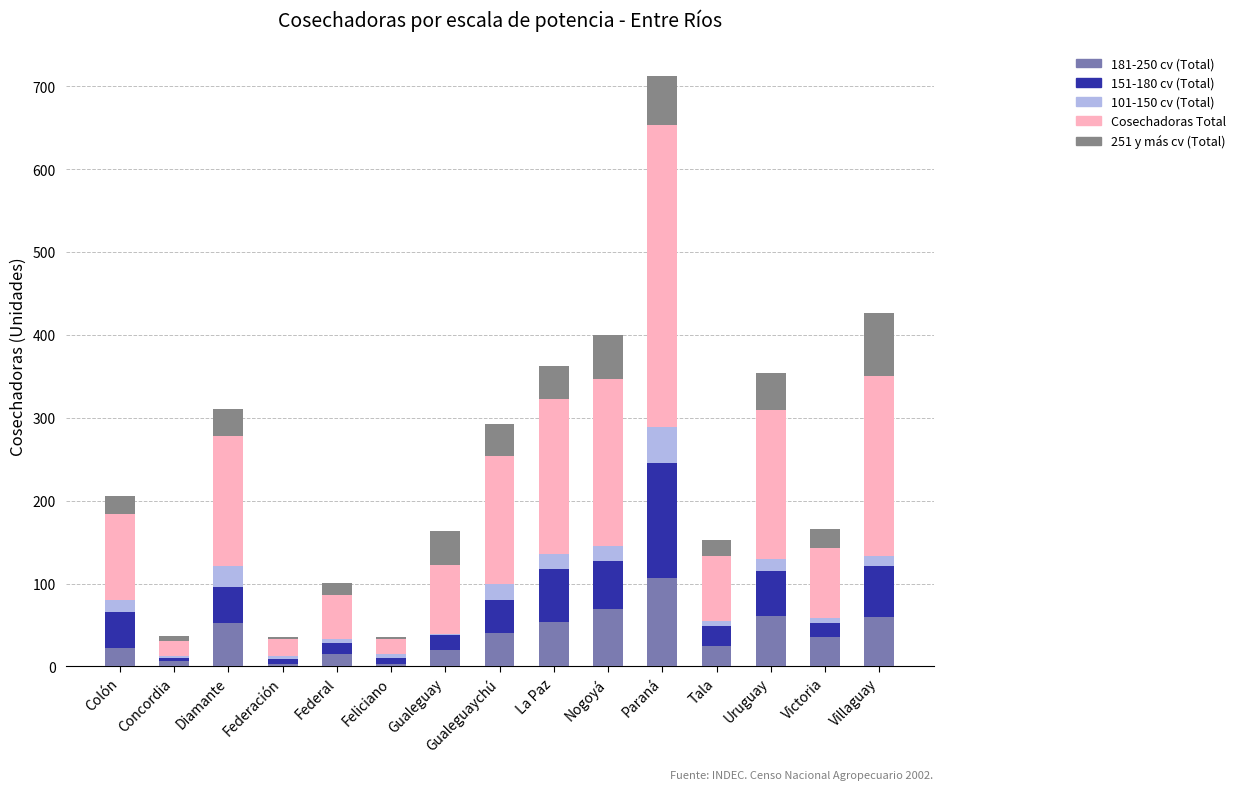

At which category is the sum across all series the highest?

Paraná